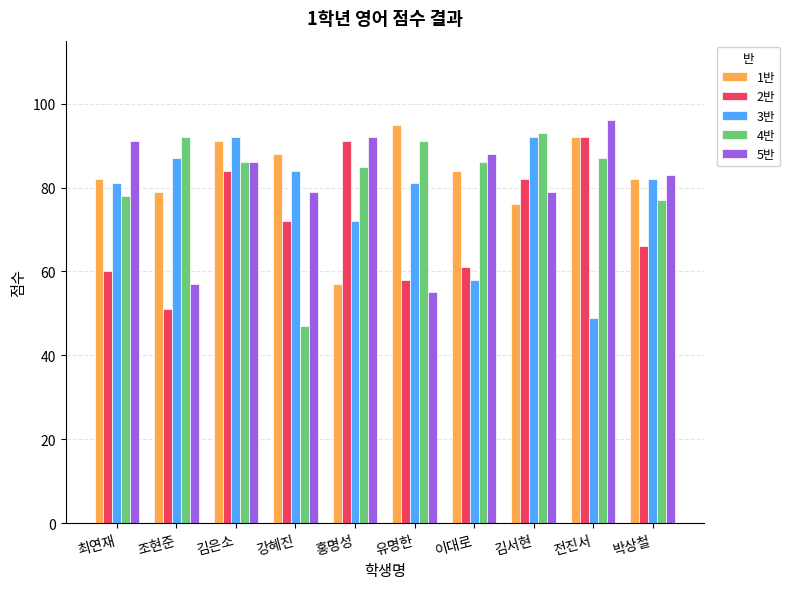

Is the value of 4반 at 최연재 greater than the value of 1반 at 김서현?

Yes